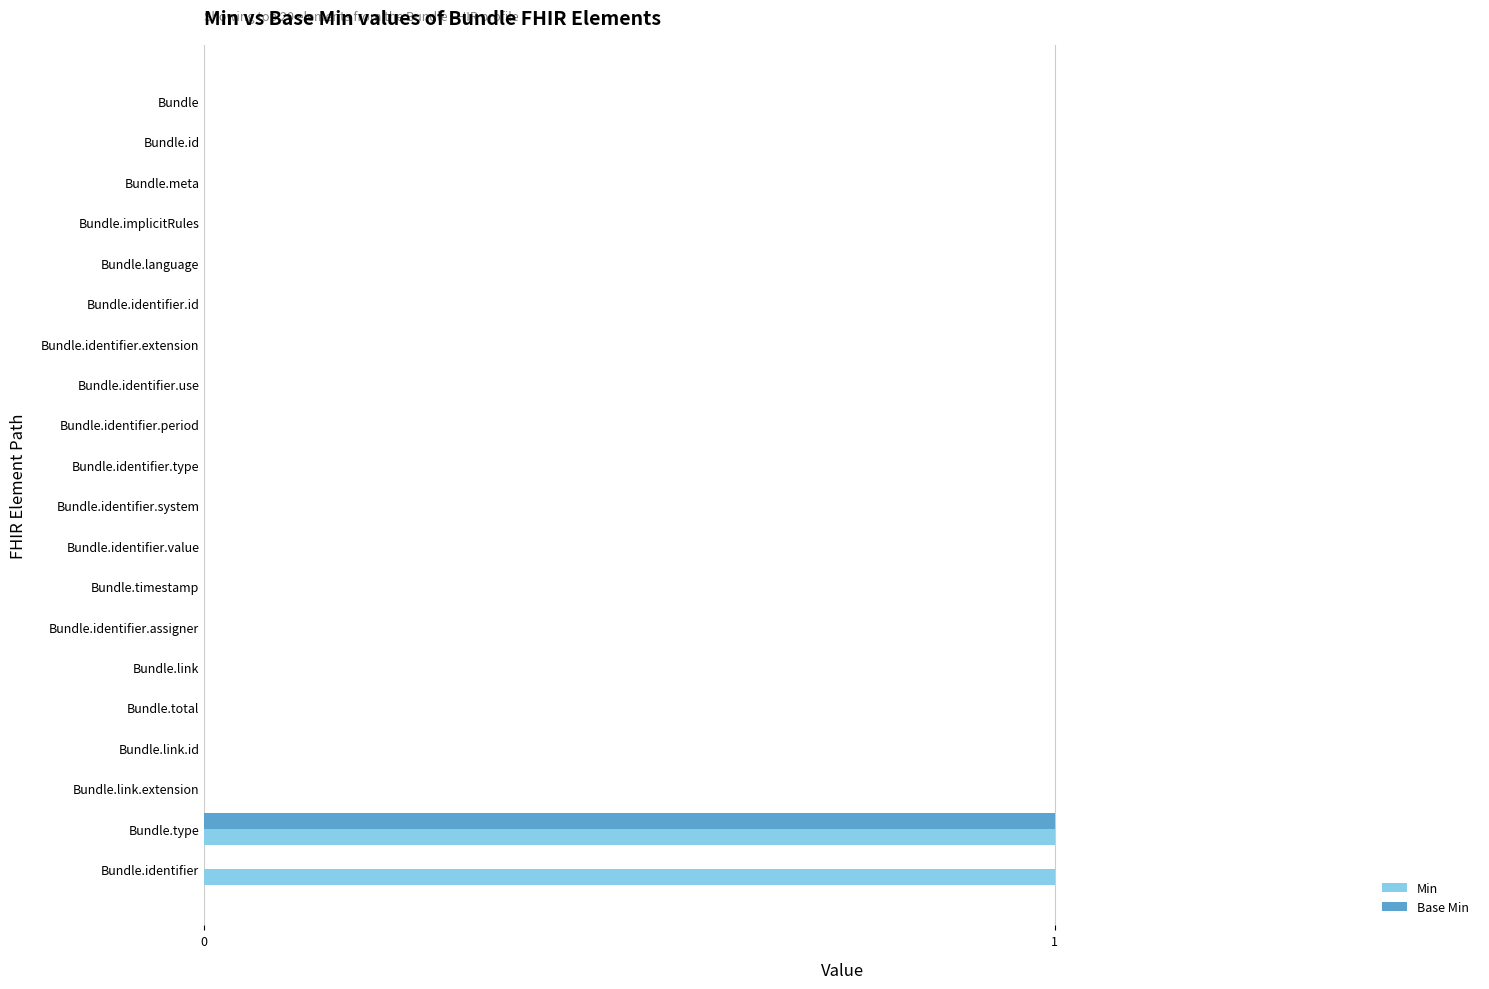

What is the maximum value shown in the chart?

1